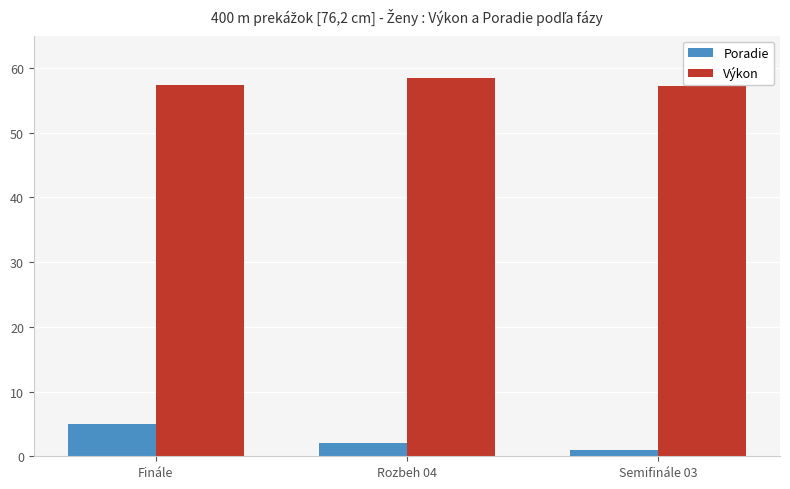

What is the lowest value of the Poradie series?

1.0